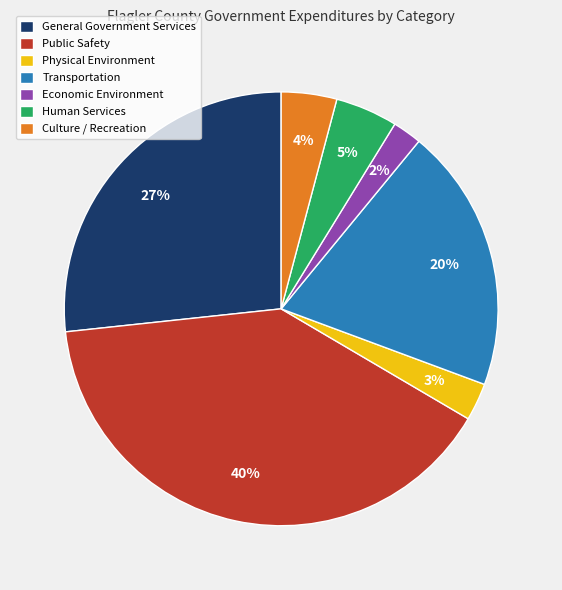

Which has a higher value, Physical Environment or Human Services?

Human Services